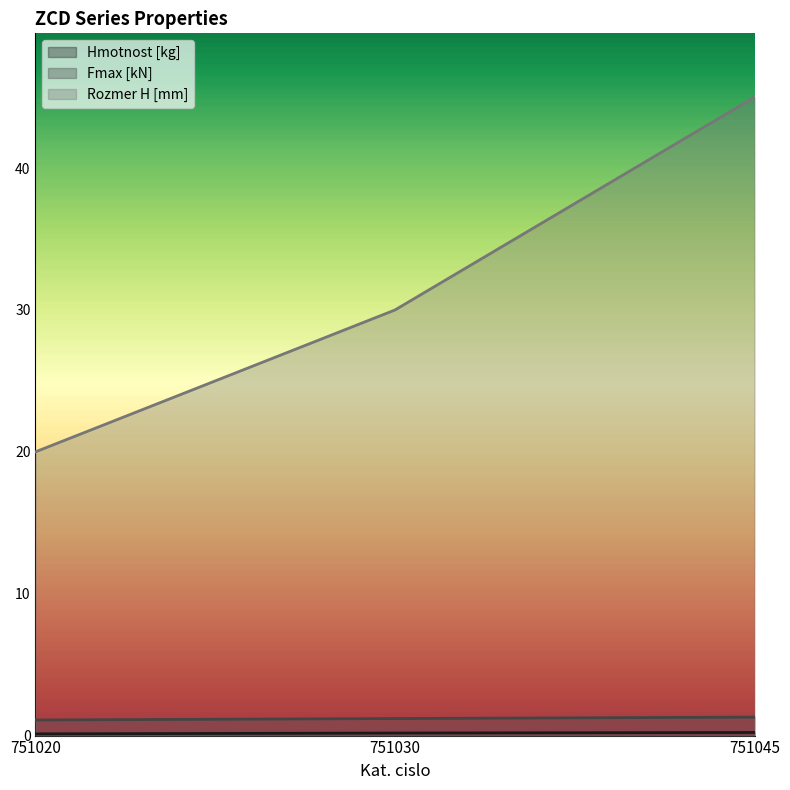

What is the difference between the maximum and minimum values in the Fmax [kN] series?

0.2